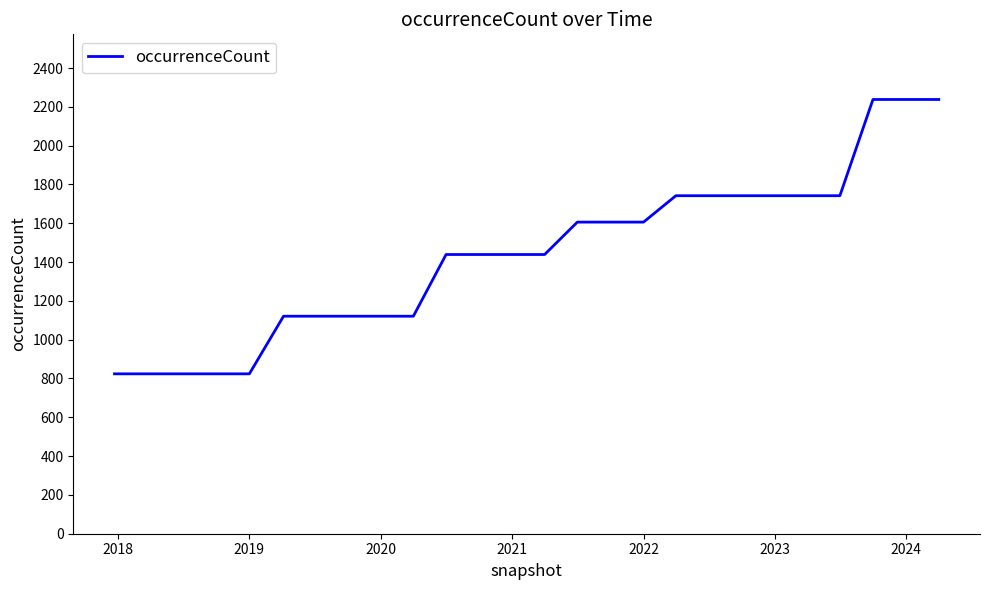

What is the average value?

1441